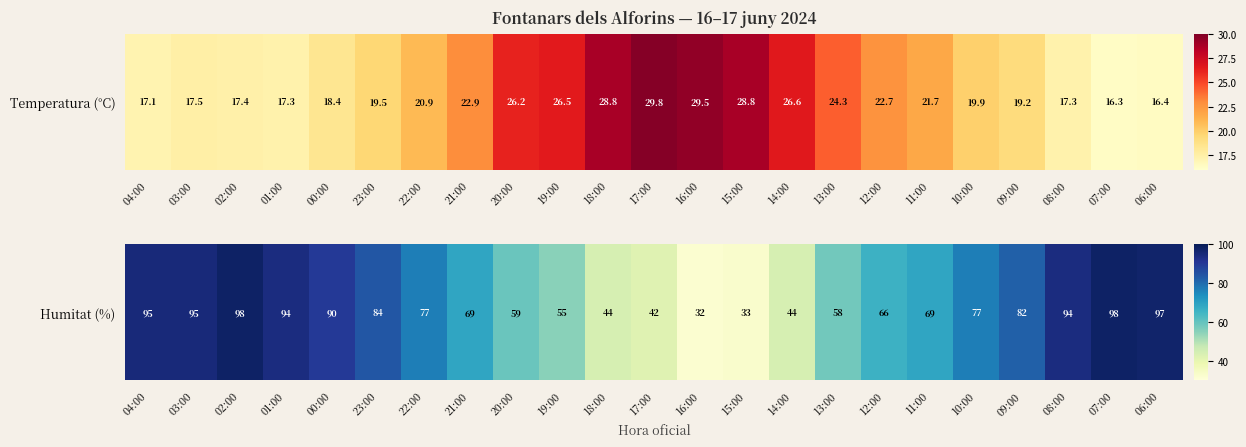

What value does the data have at 23:00?

84